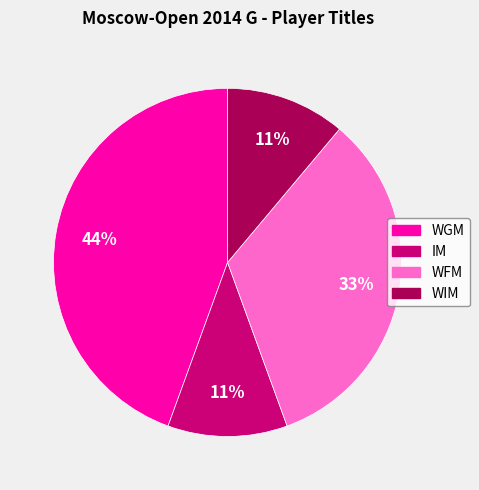

To the nearest percent, what percentage of the pie is IM?

11%